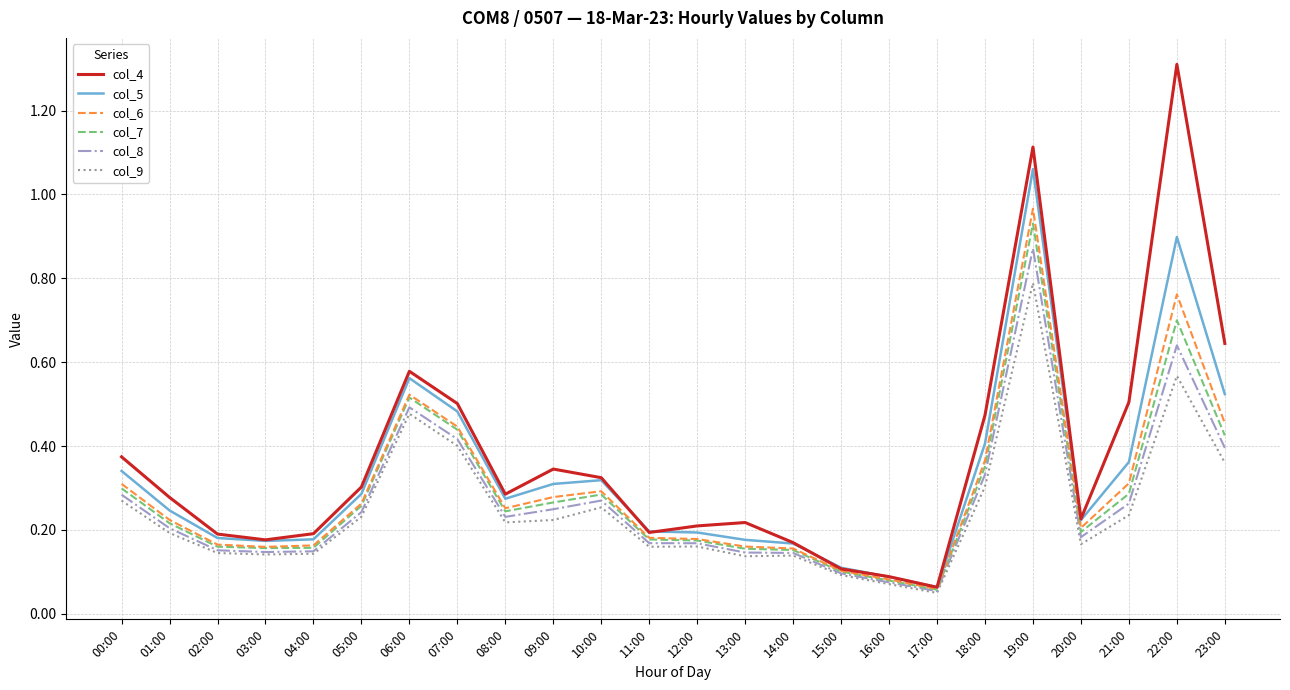

Is the value of col_9 at 02:00 greater than the value of col_5 at 07:00?

No